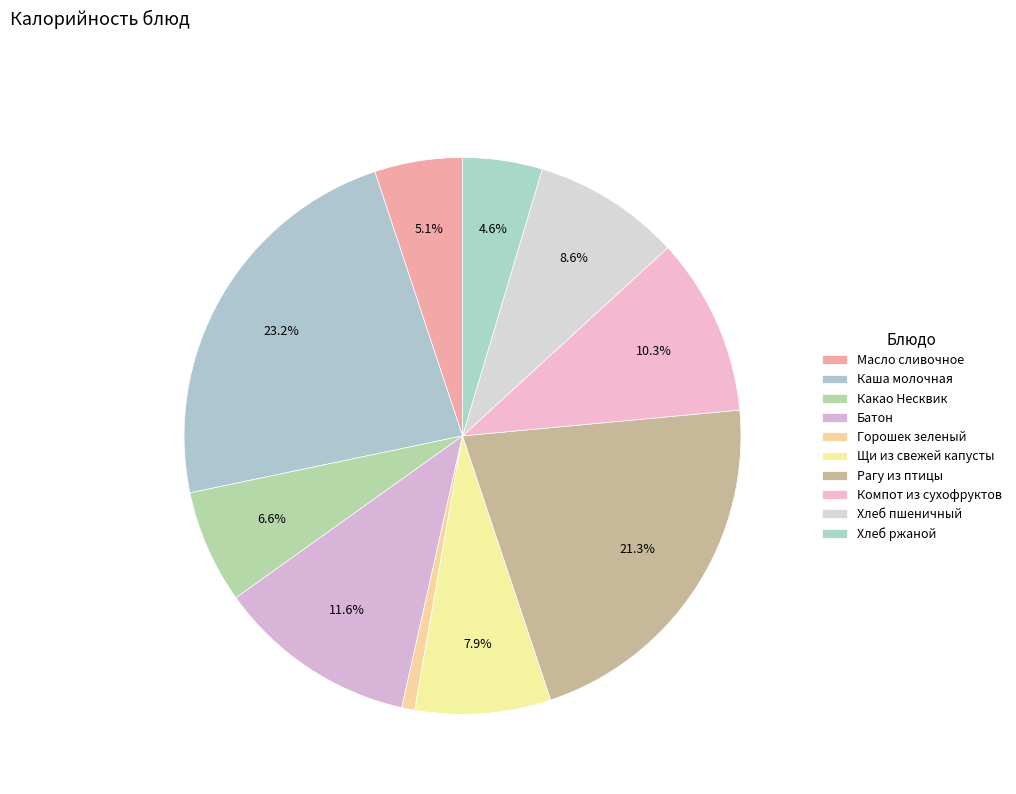

What is the smallest slice in the pie chart?

Горошек зеленый